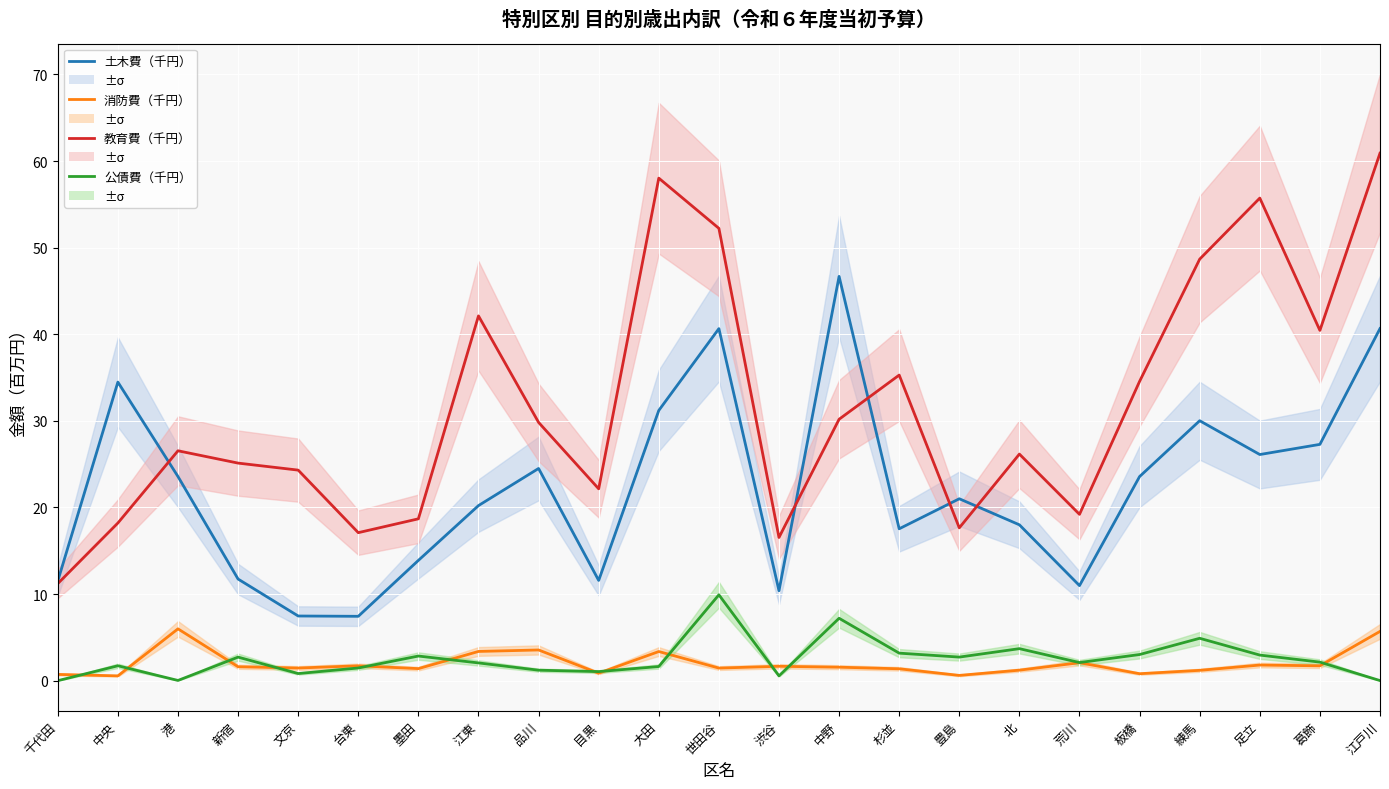

Reading right to left, extract all data points from this chart.

土木費（千円）: 江戸川=40.7	葛飾=27.3	足立=26.1	練馬=30.0	板橋=23.6	荒川=11.0	北=18.0	豊島=21.0	杉並=17.5	中野=46.7	渋谷=10.4	世田谷=40.6	大田=31.2	目黒=11.6	品川=24.5	江東=20.2	墨田=13.9	台東=7.4	文京=7.5	新宿=11.7	港=23.6	中央=34.5	千代田=11.5
消防費（千円）: 江戸川=5.7	葛飾=1.7	足立=1.8	練馬=1.2	板橋=0.8	荒川=2.1	北=1.2	豊島=0.6	杉並=1.4	中野=1.6	渋谷=1.7	世田谷=1.5	大田=3.4	目黒=0.9	品川=3.5	江東=3.4	墨田=1.4	台東=1.7	文京=1.5	新宿=1.6	港=6.0	中央=0.6	千代田=0.7
教育費（千円）: 江戸川=60.9	葛飾=40.4	足立=55.7	練馬=48.7	板橋=34.6	荒川=19.2	北=26.2	豊島=17.6	杉並=35.3	中野=30.2	渋谷=16.5	世田谷=52.2	大田=58.0	目黒=22.2	品川=29.8	江東=42.1	墨田=18.7	台東=17.1	文京=24.3	新宿=25.1	港=26.5	中央=18.2	千代田=11.2
公債費（千円）: 江戸川=0.0	葛飾=2.1	足立=3.0	練馬=4.9	板橋=3.0	荒川=2.1	北=3.7	豊島=2.7	杉並=3.2	中野=7.2	渋谷=0.6	世田谷=9.9	大田=1.6	目黒=1.1	品川=1.2	江東=2.1	墨田=2.8	台東=1.5	文京=0.8	新宿=2.7	港=0.0	中央=1.7	千代田=0.0